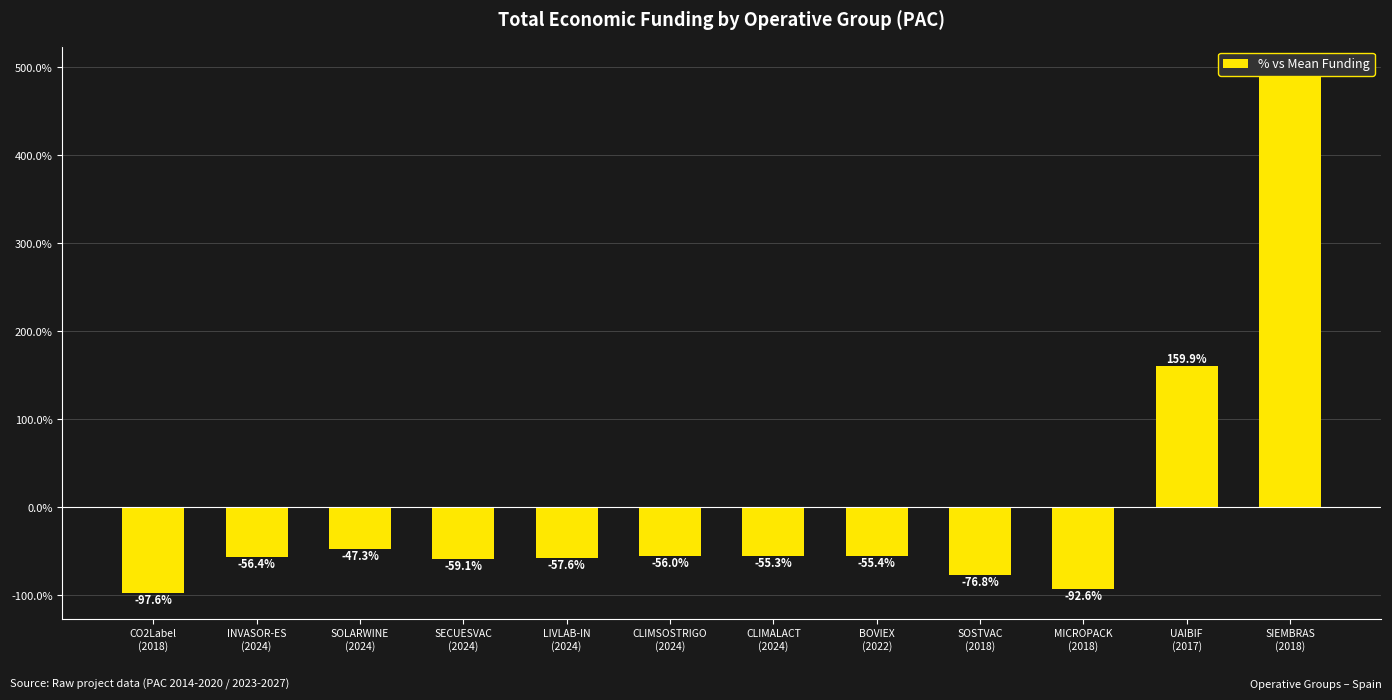

Rank the categories by value from lowest to highest.

CO2Label
(2018), MICROPACK
(2018), SOSTVAC
(2018), SECUESVAC
(2024), LIVLAB-IN
(2024), INVASOR-ES
(2024), CLIMSOSTRIGO
(2024), BOVIEX
(2022), CLIMALACT
(2024), SOLARWINE
(2024), UAIBIF
(2017), SIEMBRAS
(2018)